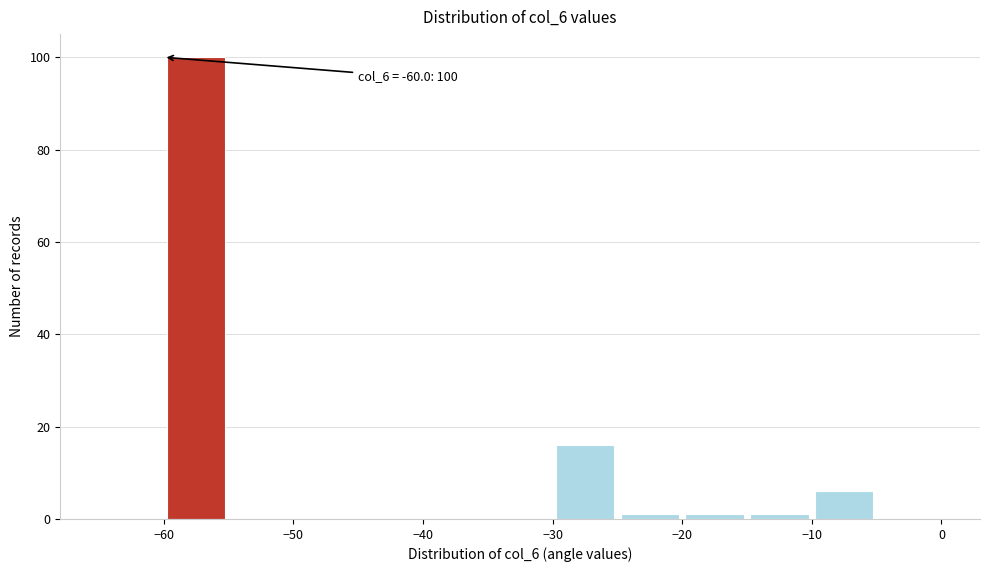

Over which range of the x-axis is the bar tallest?

-60 to -55